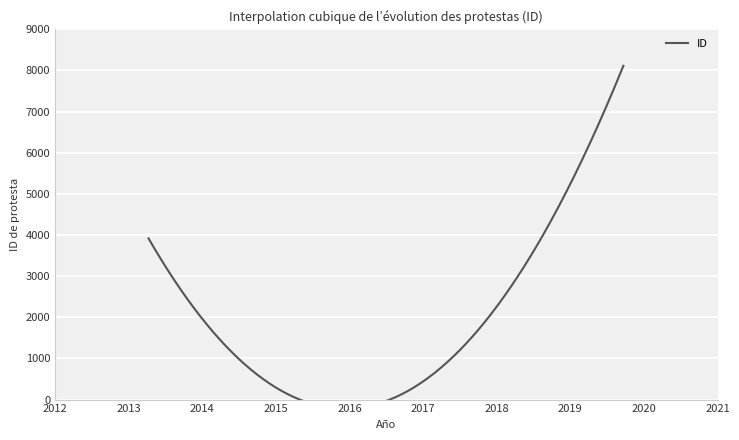

What is the sum of all values?

12200